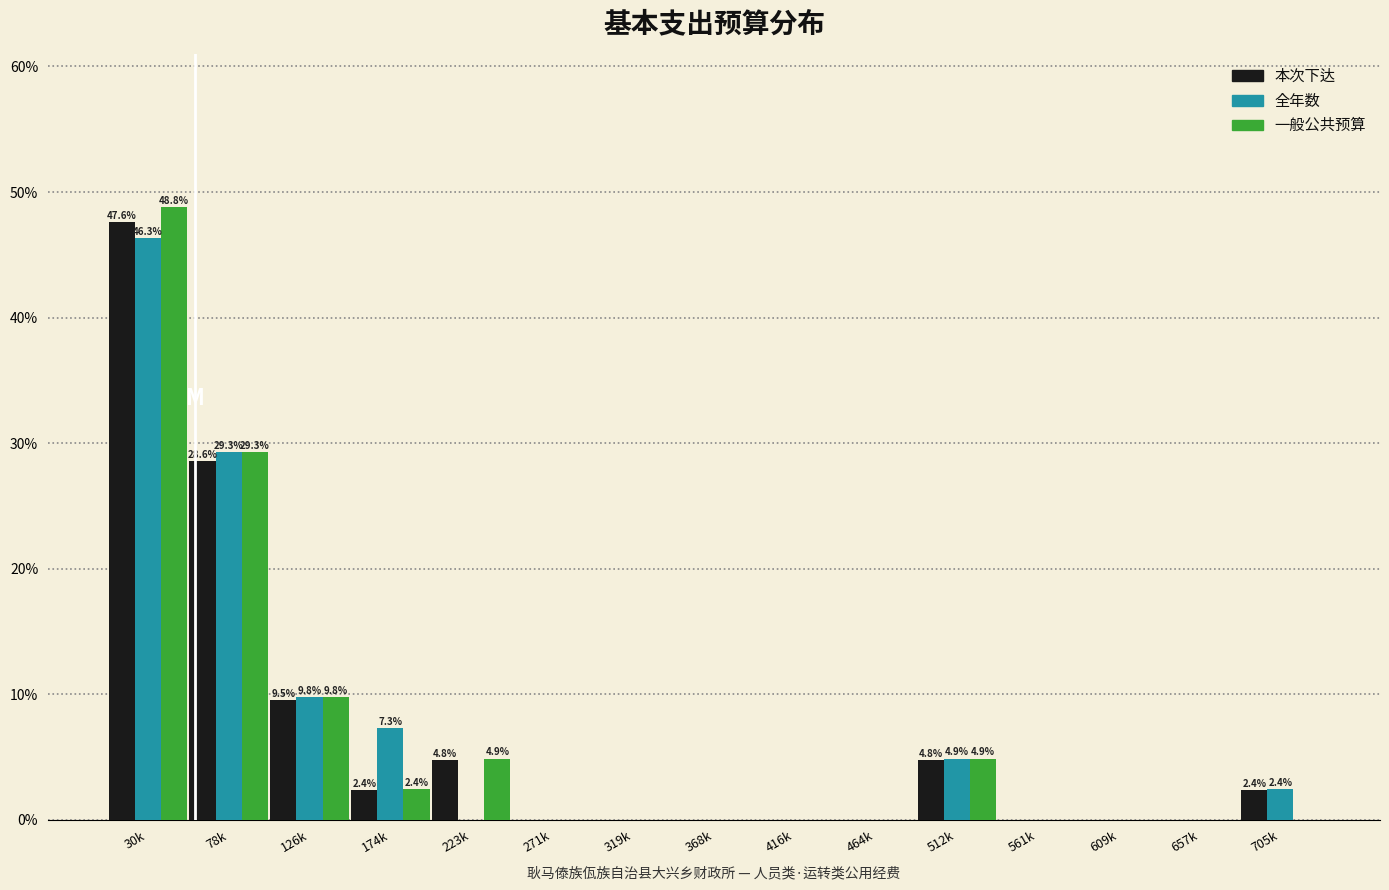

Is the value of 一般公共预算 at 30k greater than the value of 全年数 at 78k?

Yes